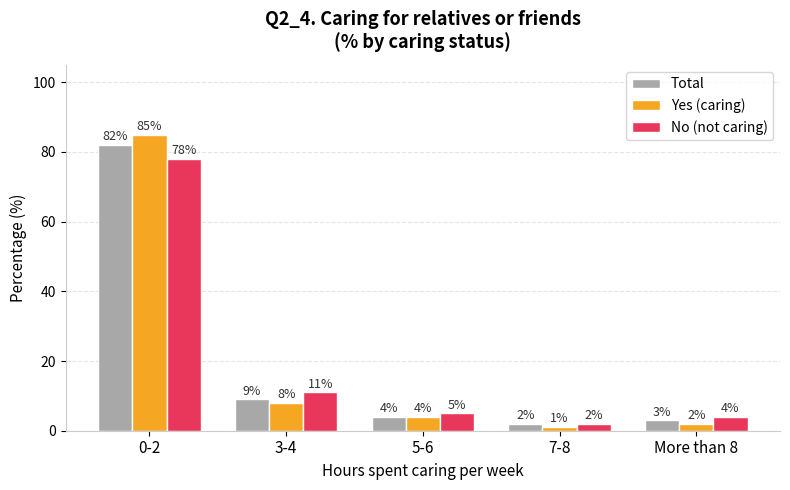

What are all the series names shown in the legend?

Total, Yes (caring), No (not caring)